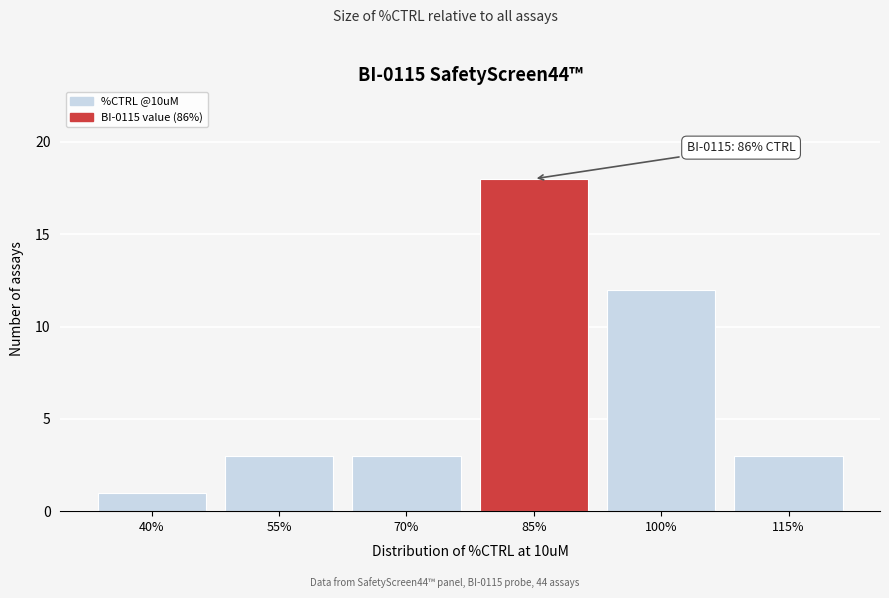

Reading left to right, list all the values displayed in this chart.

40%=1	55%=3	70%=3	85%=18	100%=12	115%=3